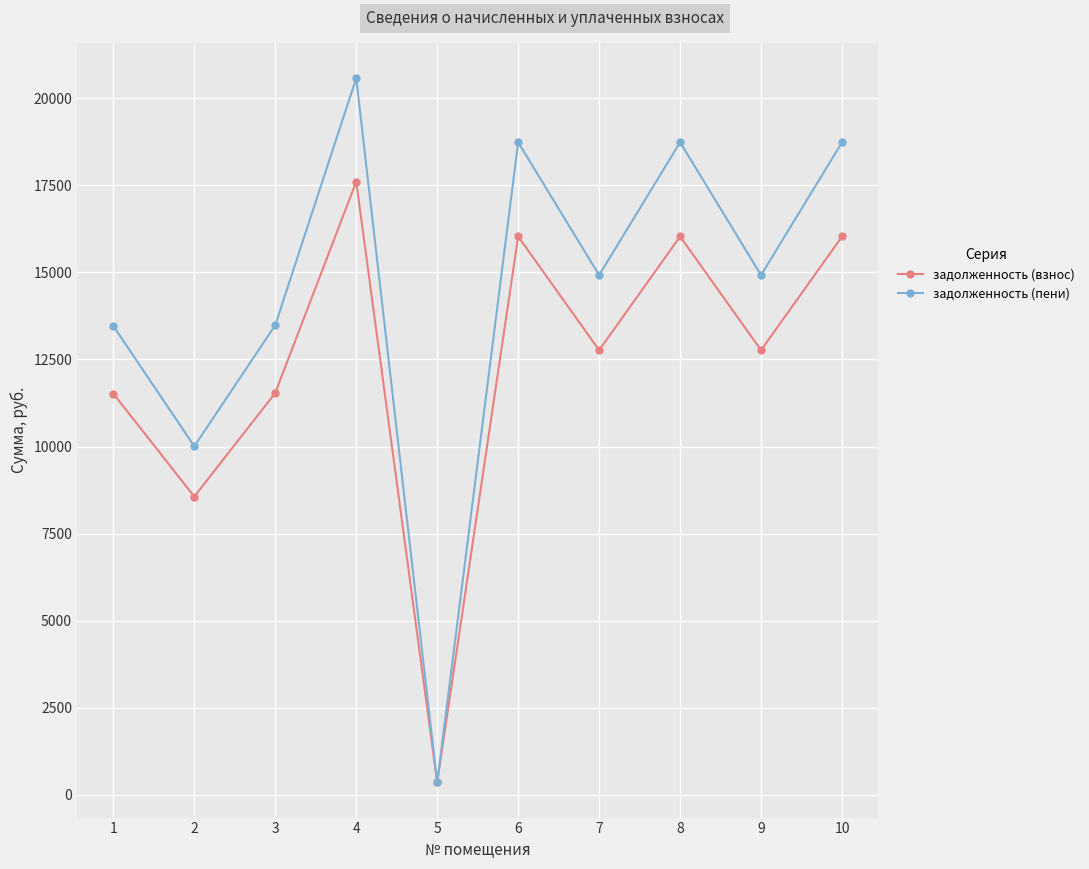

True or false: задолженность (взнос) has a value of 3814.5 at 2.

False